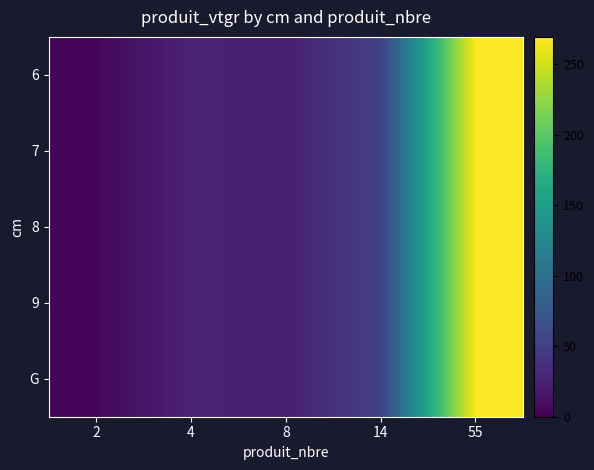

At which category does the chart reach its peak across all series?

55